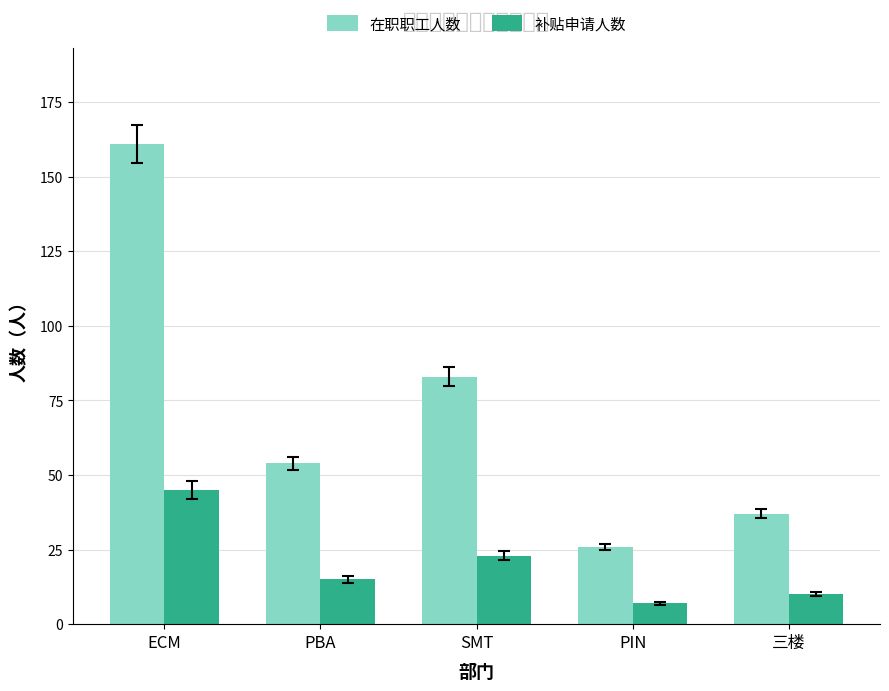

What is the difference between the 在职职工人数 values at PBA and PIN?

28